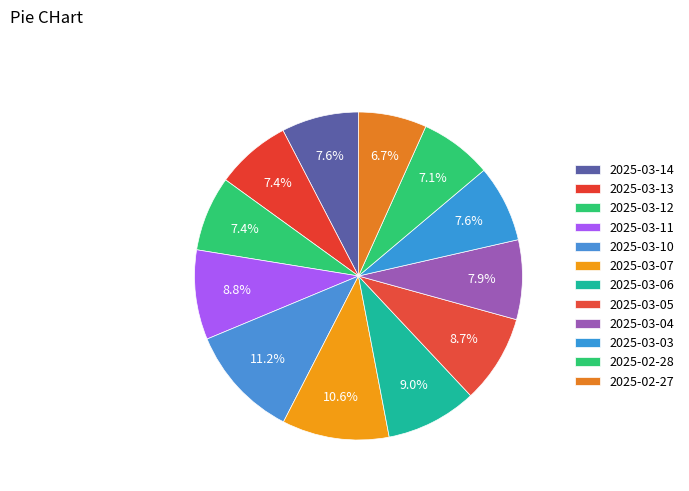

True or false: 2025-03-03 accounts for 14% of the total.

False